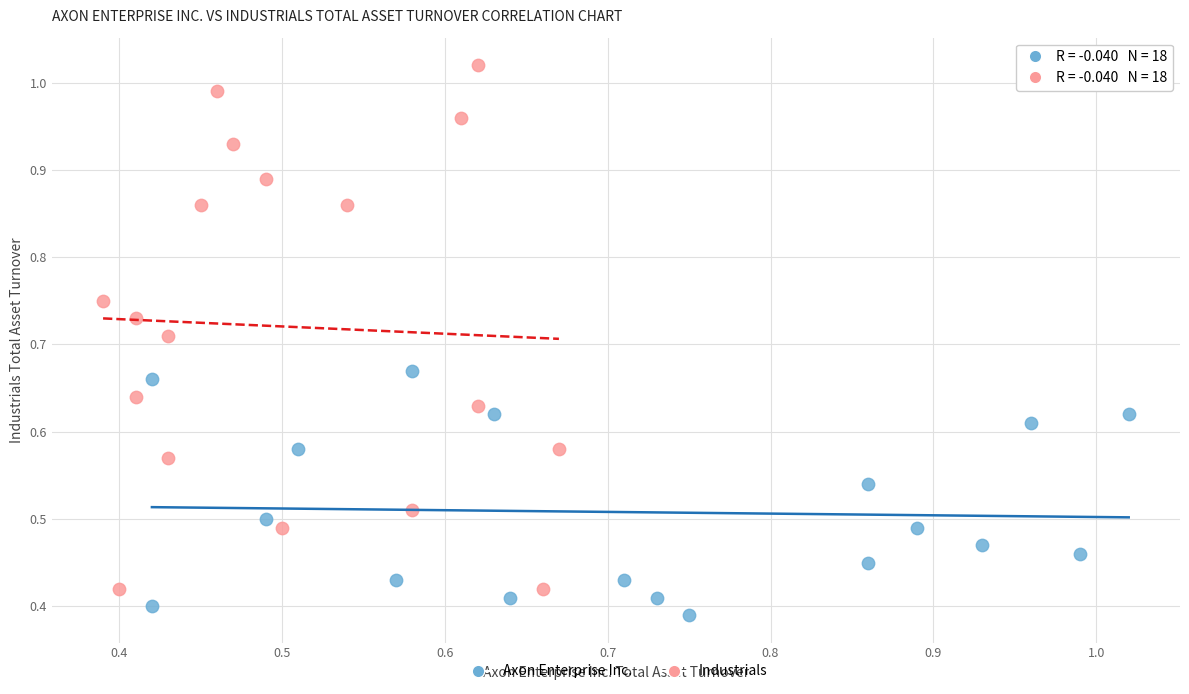

What are all the series names shown in the legend?

Axon Enterprise Inc., Industrials